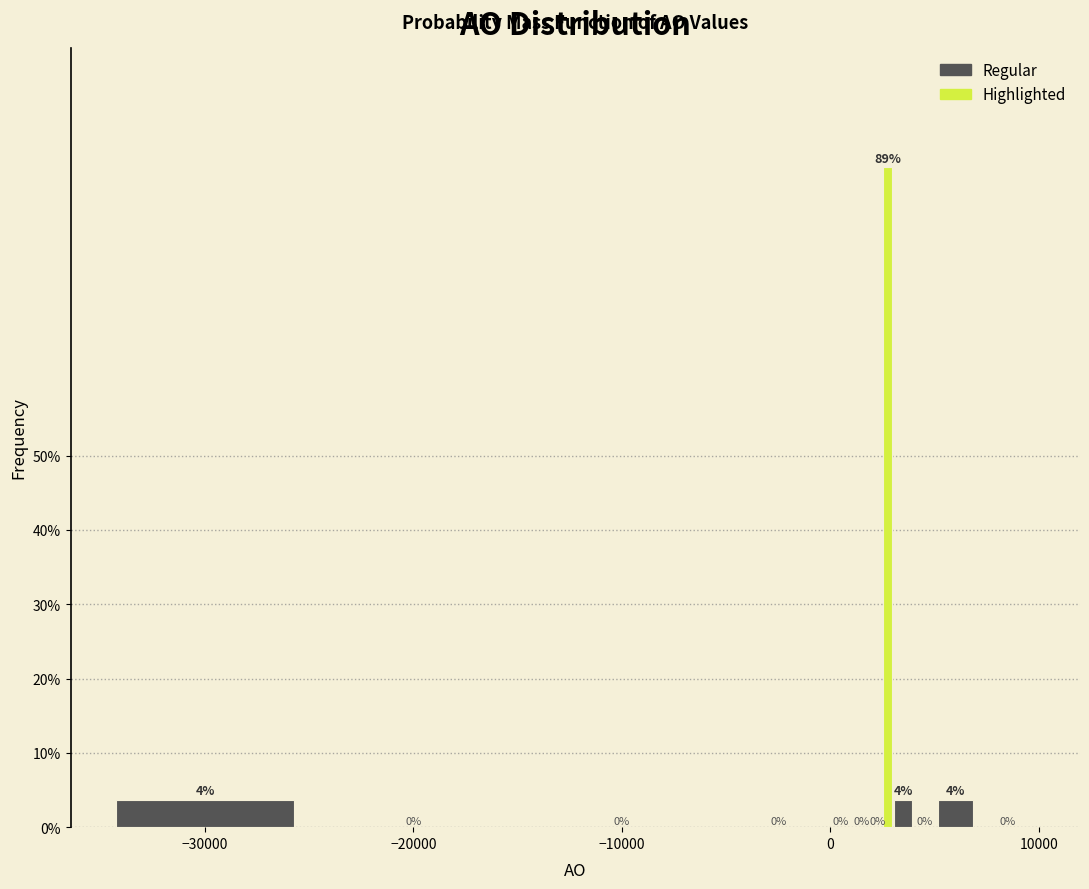

Around what value on the x-axis is the tallest bar? Give the approximate position of its centre, as read against the axis.

3000